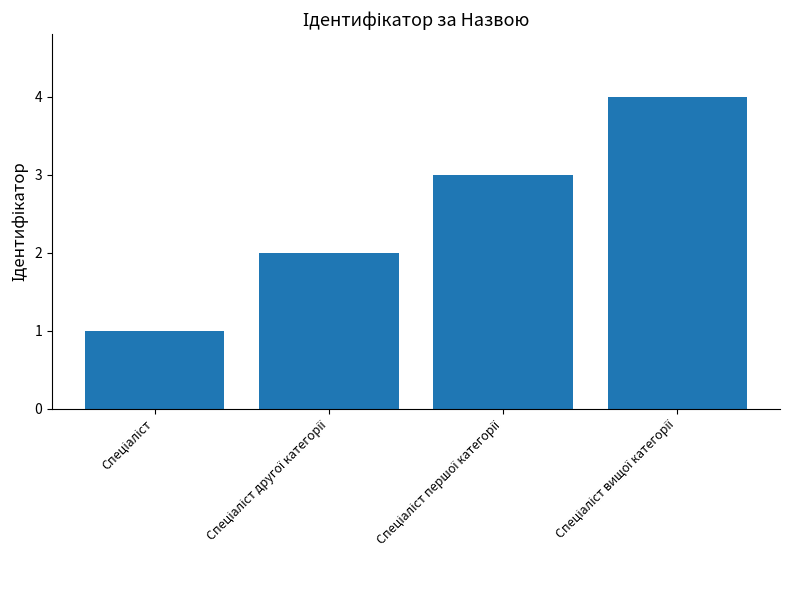

What is the greatest value displayed?

4